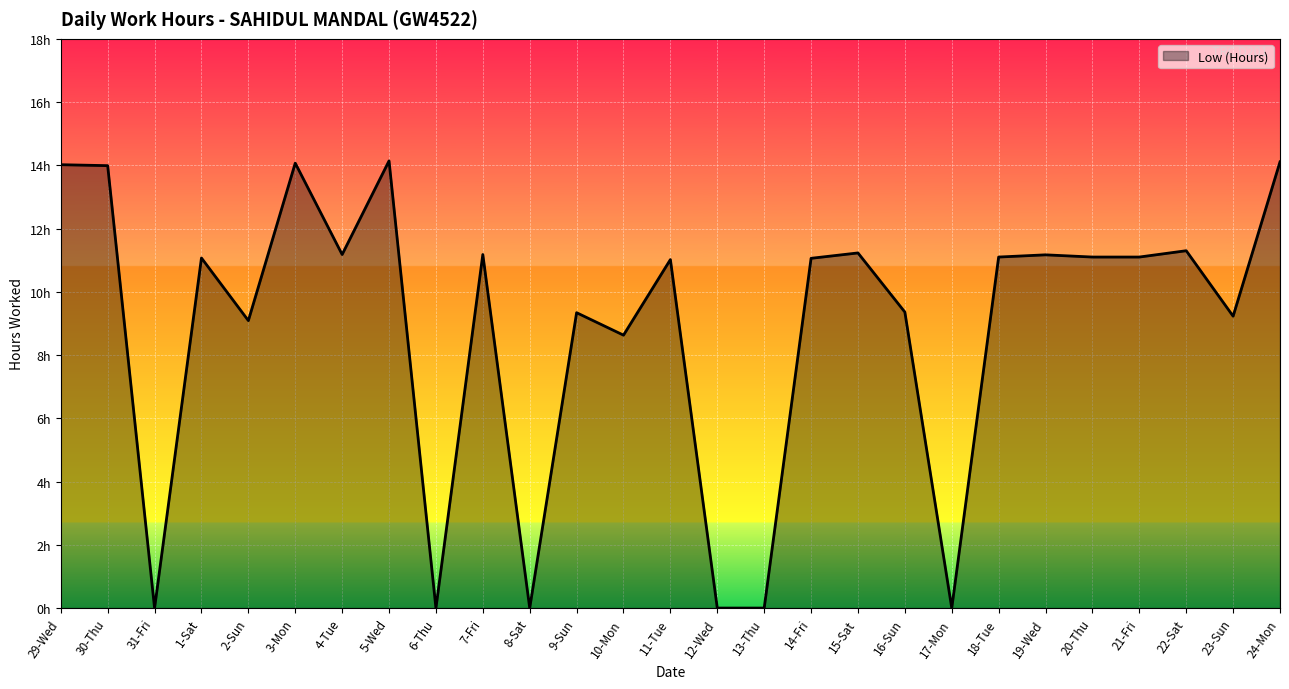

Is this an area chart (filled region under the line)?

Yes